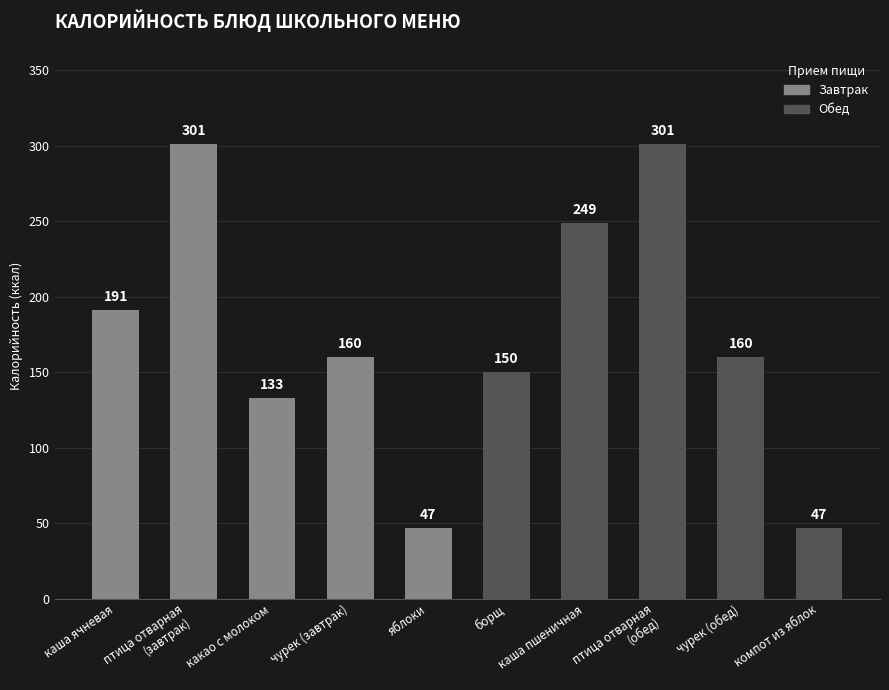

Count the number of data series in this chart.

1